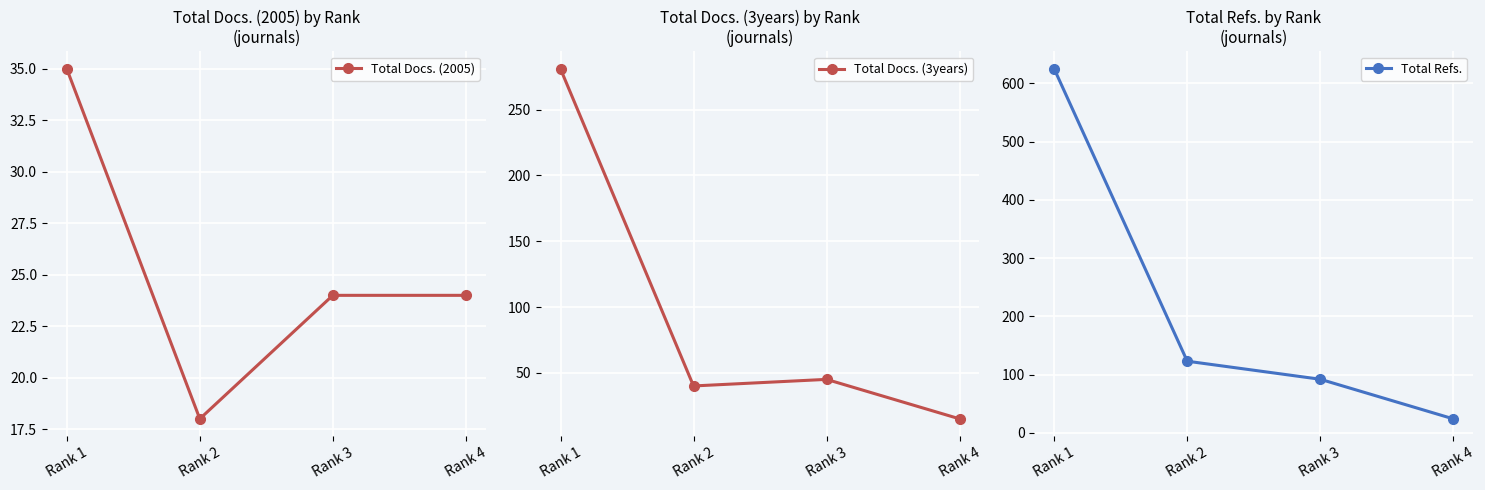

What is the approximate value of Total Docs. (2005) at Rank 3?

24